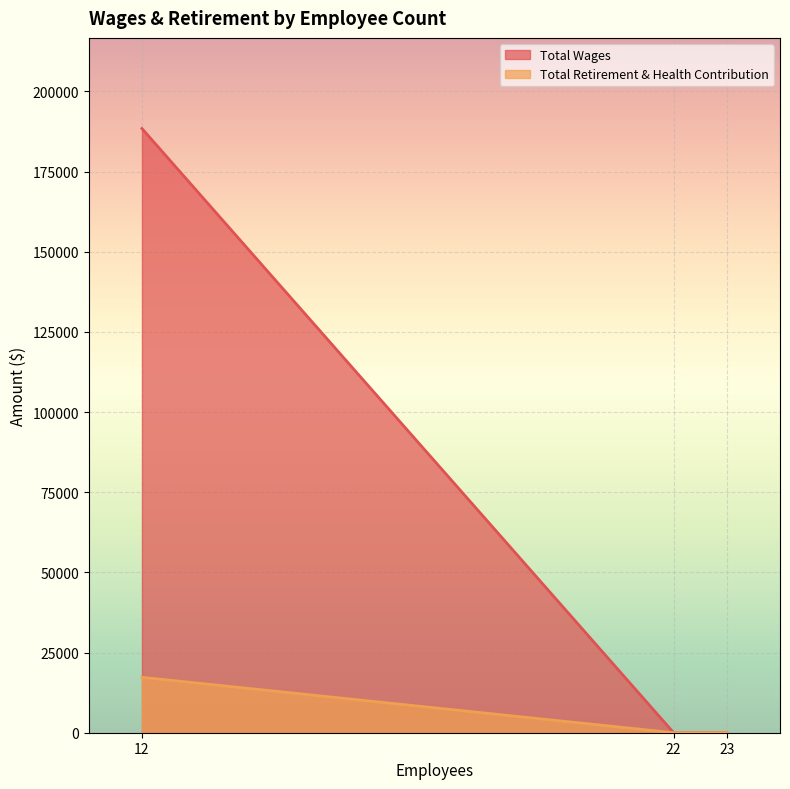

Which category has the lowest value across all series?

22